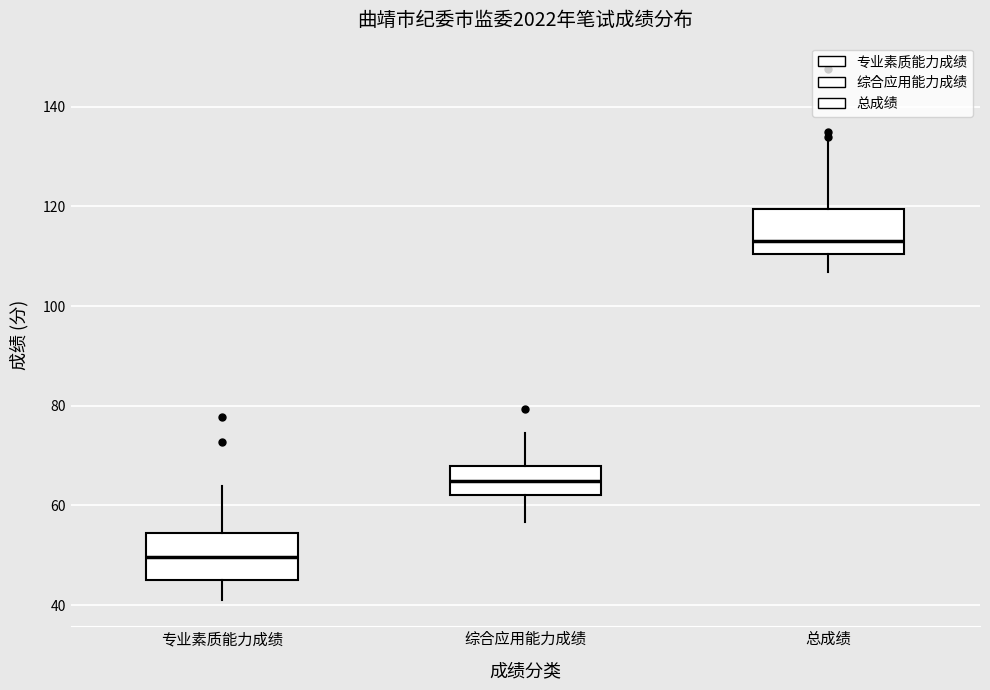

Reading left to right, read every box against the y-axis: the position of its median line, the range the box covers, and the ends of its whiskers. The values are not printed on the chart, so give them approximately, as read against the axis.

专业素质能力成绩: median 50, box 46 to 54, whiskers 42 to 64
综合应用能力成绩: median 66, box 62 to 68, whiskers 56 to 74
总成绩: median 114, box 110 to 120, whiskers 106 to 134